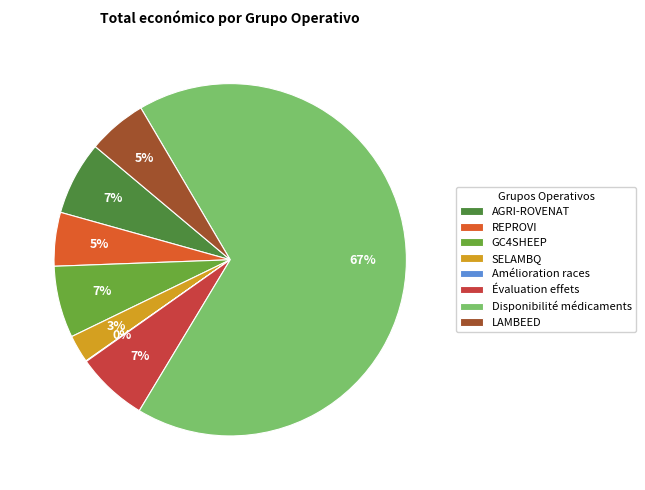

Is it true that LAMBEED is 1% of the pie?

False